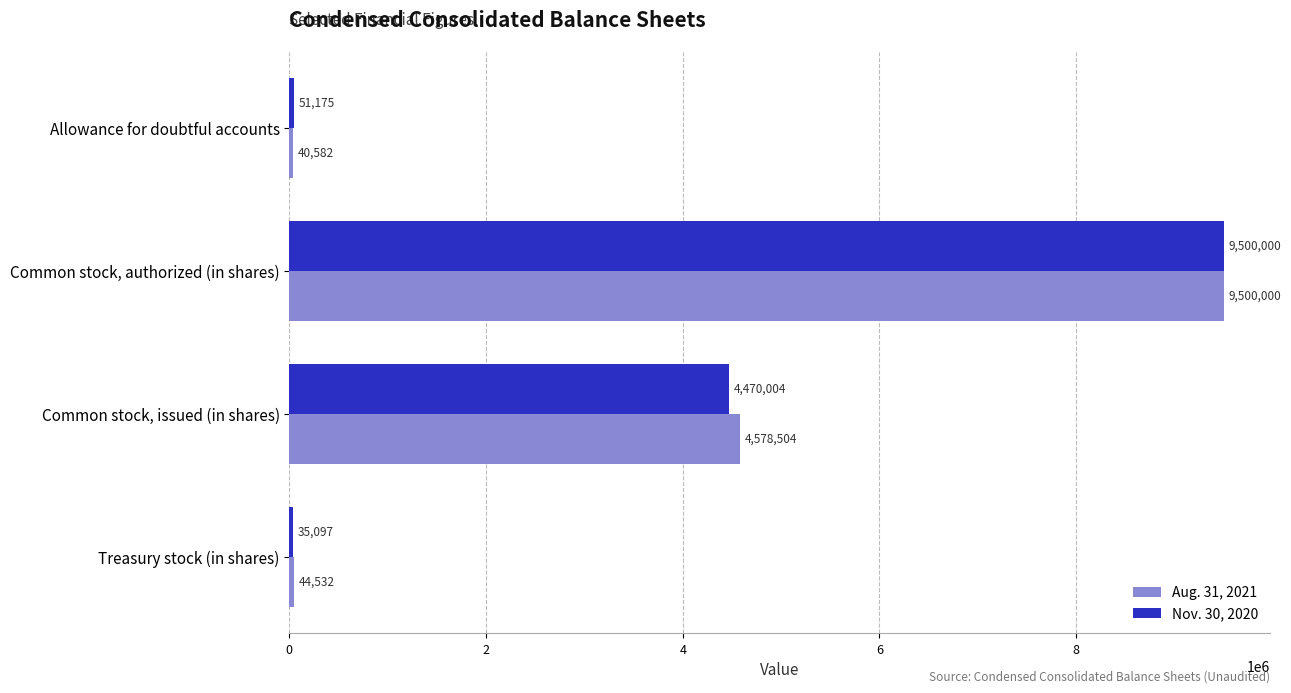

At which label is Aug. 31, 2021 closest to 4770291?

Common stock, issued (in shares)